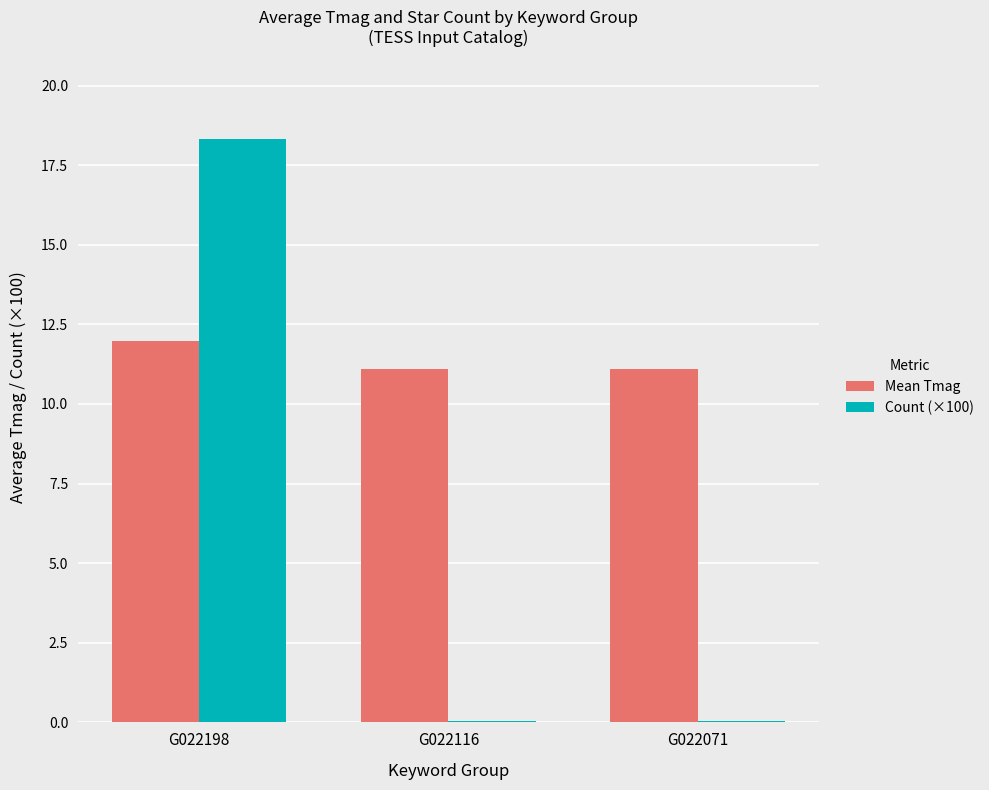

The Count (×100) series shows 11.4 at G022198. True or false?

False